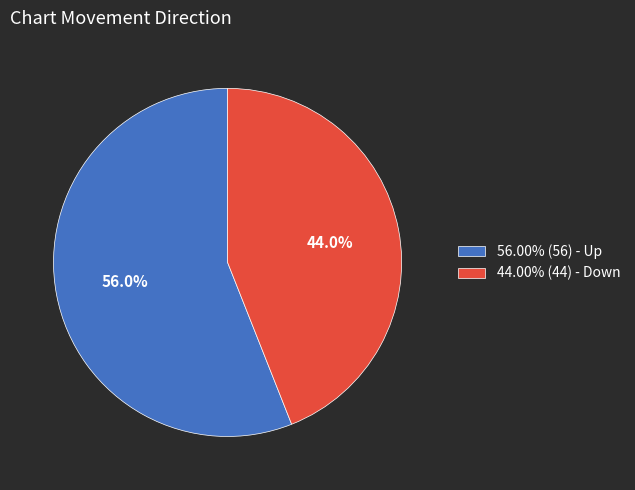

Approximately how many times larger is the value at 56.00% (56) - Up compared to 44.00% (44) - Down?

1.3